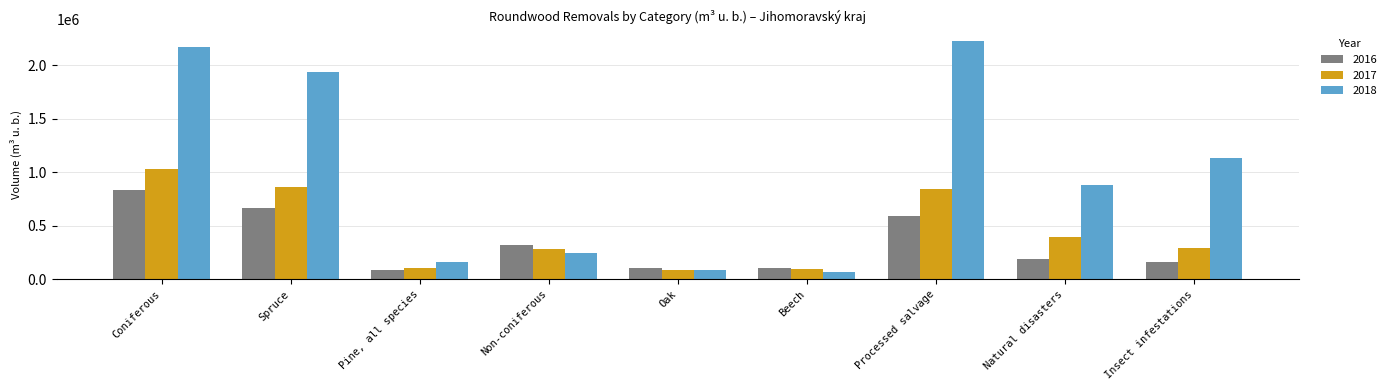

Where does the 2017 series first go above 295637?

Coniferous